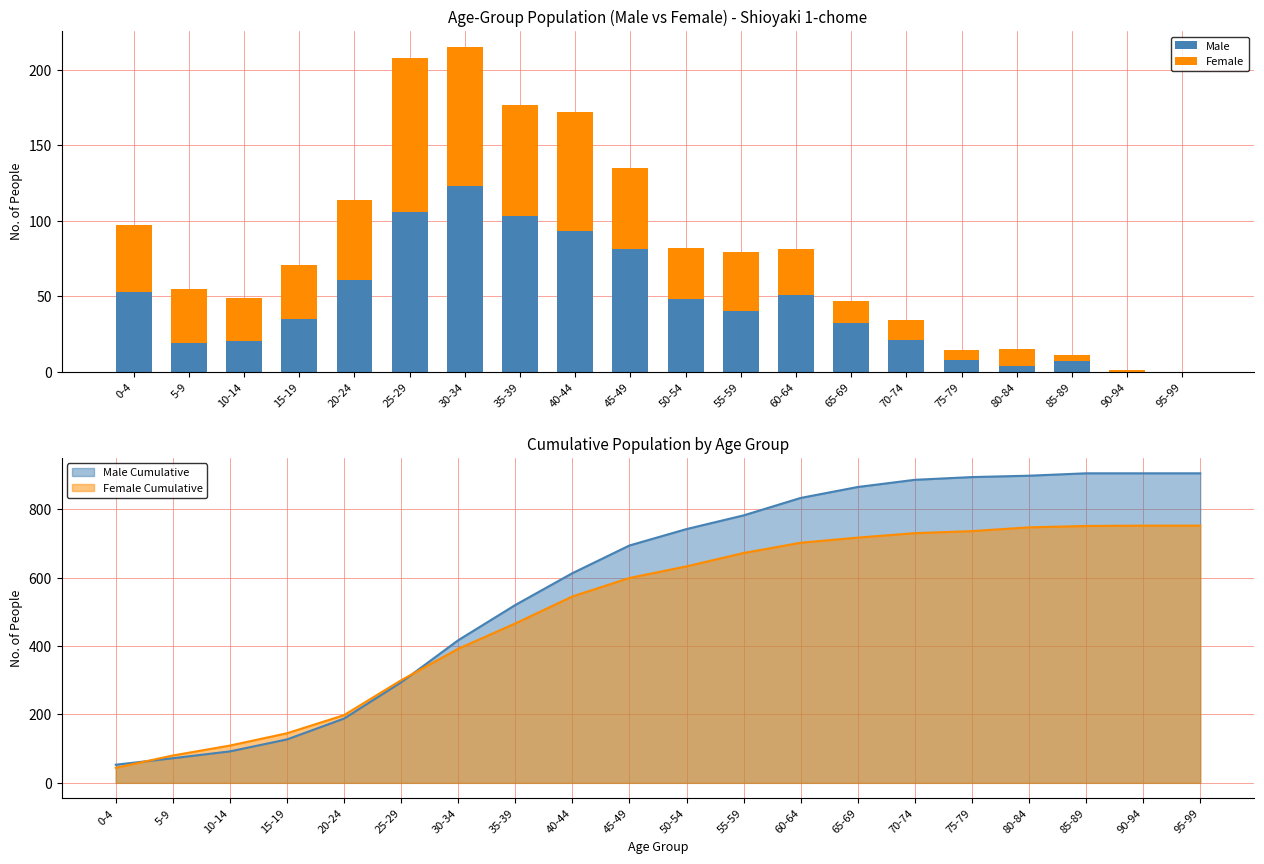

True or false: Male has a value of 10 at 85-89.

False